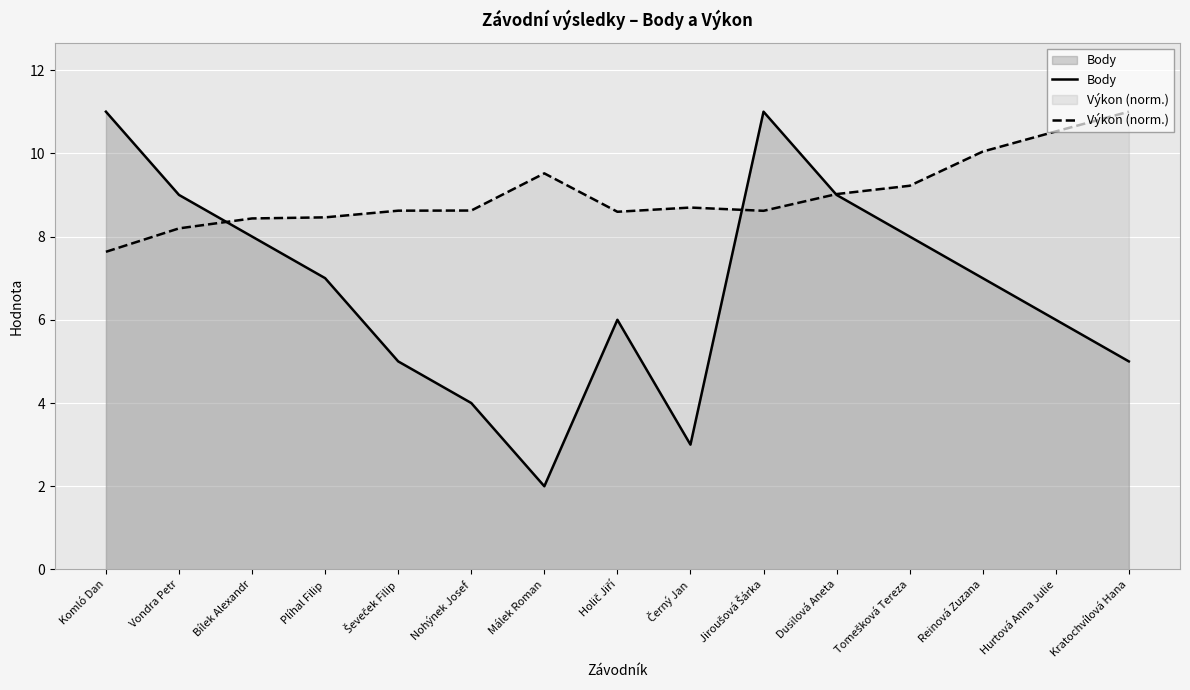

At which category does Body reach its first local peak?

Holič Jiří